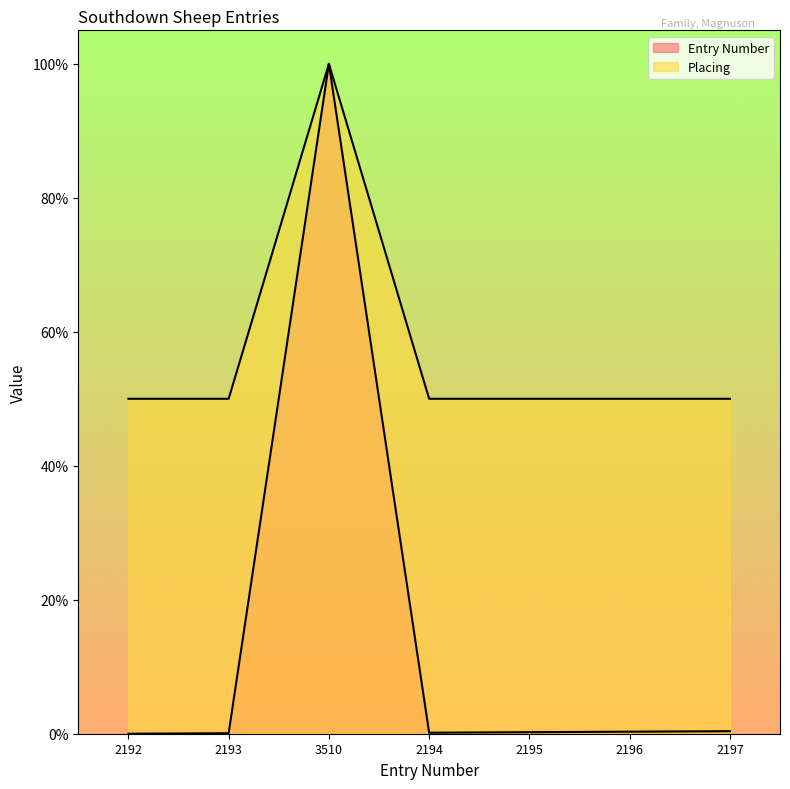

What position from the right is 2194?

4